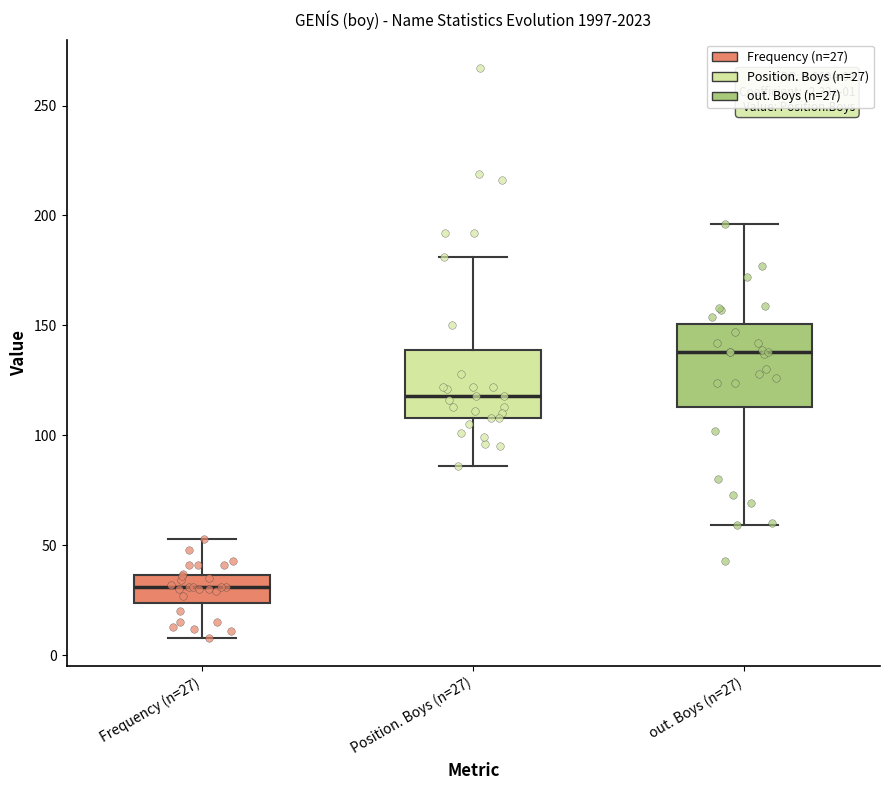

Which box has the highest median line?

out. Boys (n=27)